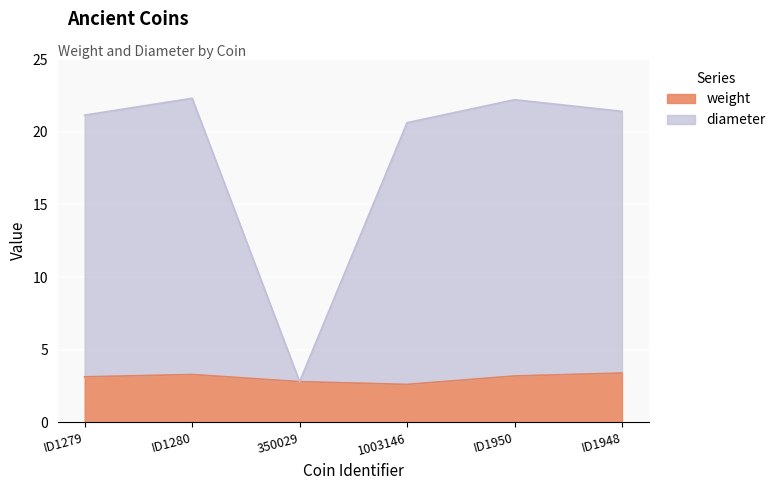

True or false: diameter and weight cross at least once.

False